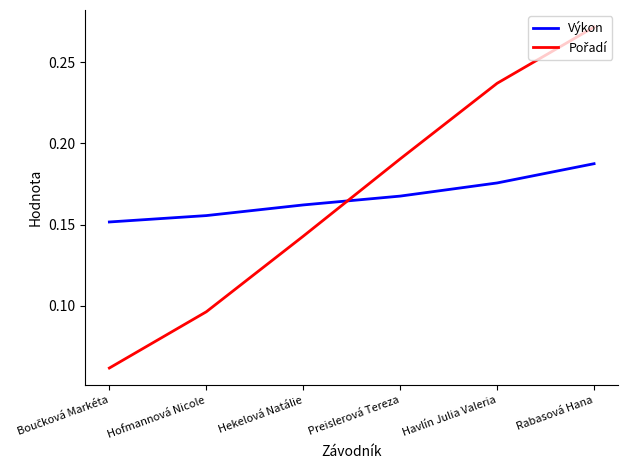

The value of Výkon at Hekelová Natálie is 0.1. True or false?

False